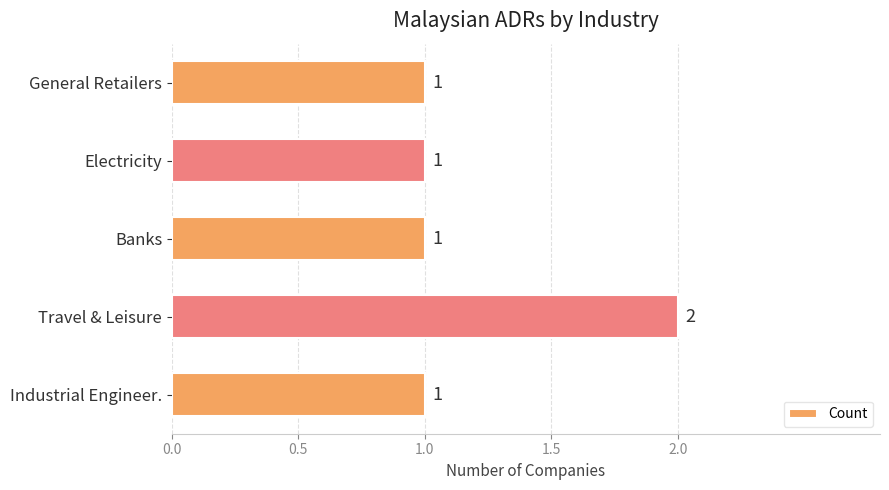

True or false: the data shows 0 at Banks.

False